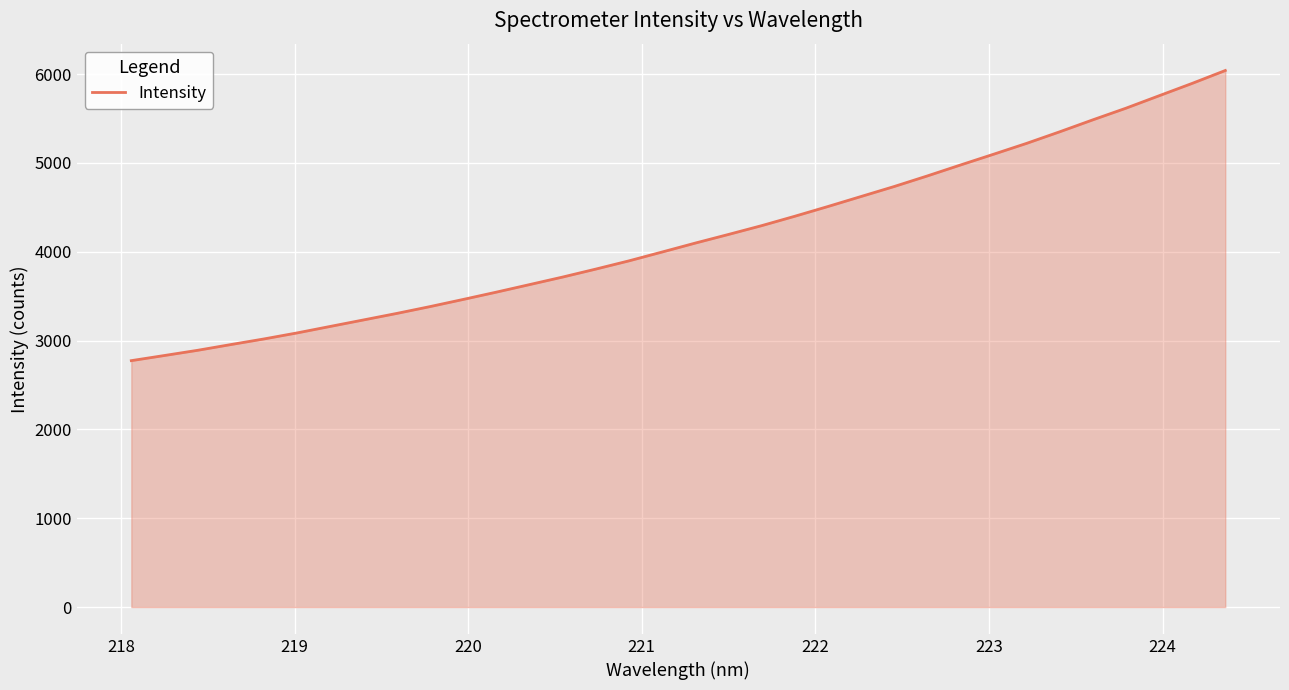

How many values are below 4097?

17